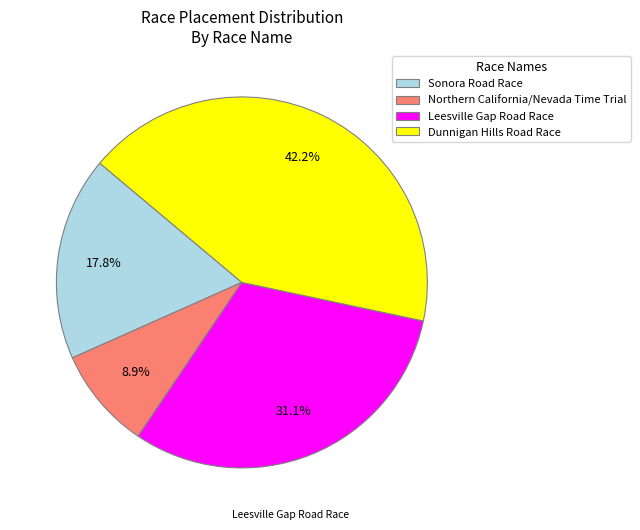

What is the total percentage of Dunnigan Hills Road Race and Leesville Gap Road Race?

73.3%